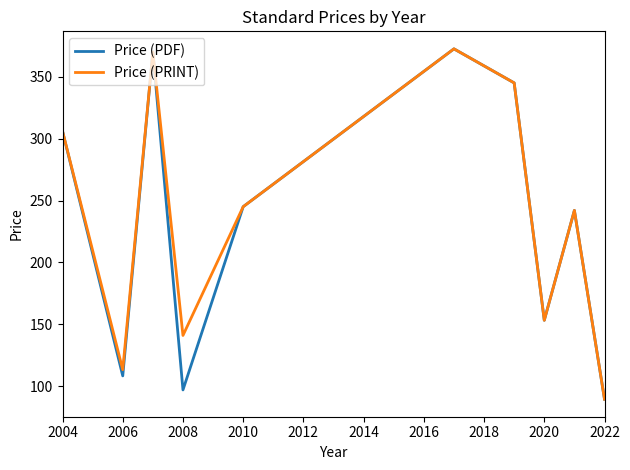

What is the highest value of the Price (PRINT) series?

372.5